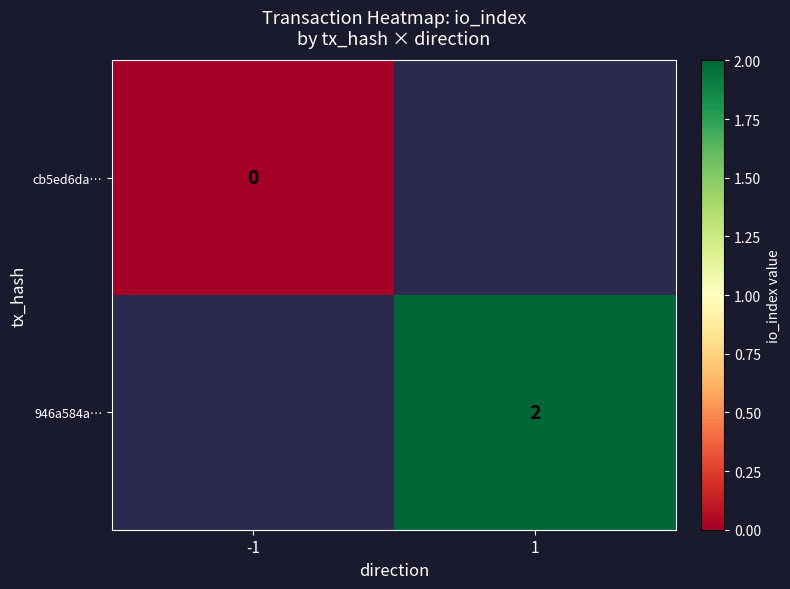

Is it true that 946a584a… equals 1 at 1?

False